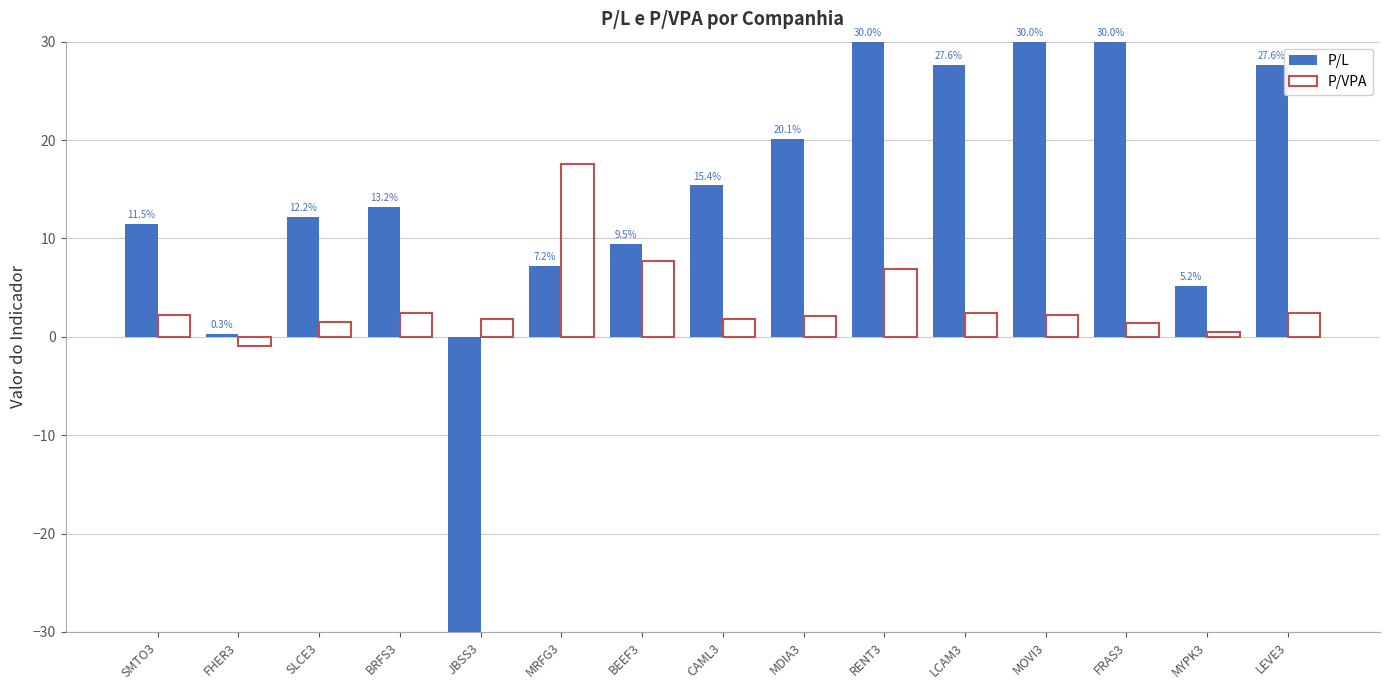

Which category has the lowest value in the P/VPA series?

FHER3